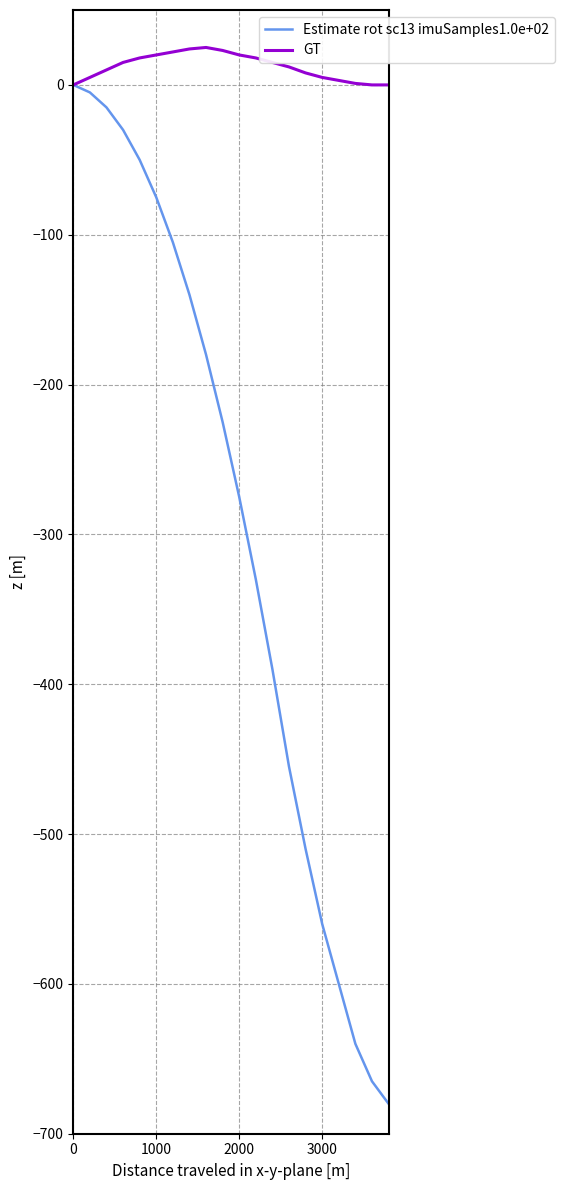

Which series has the largest total across all categories?

GT